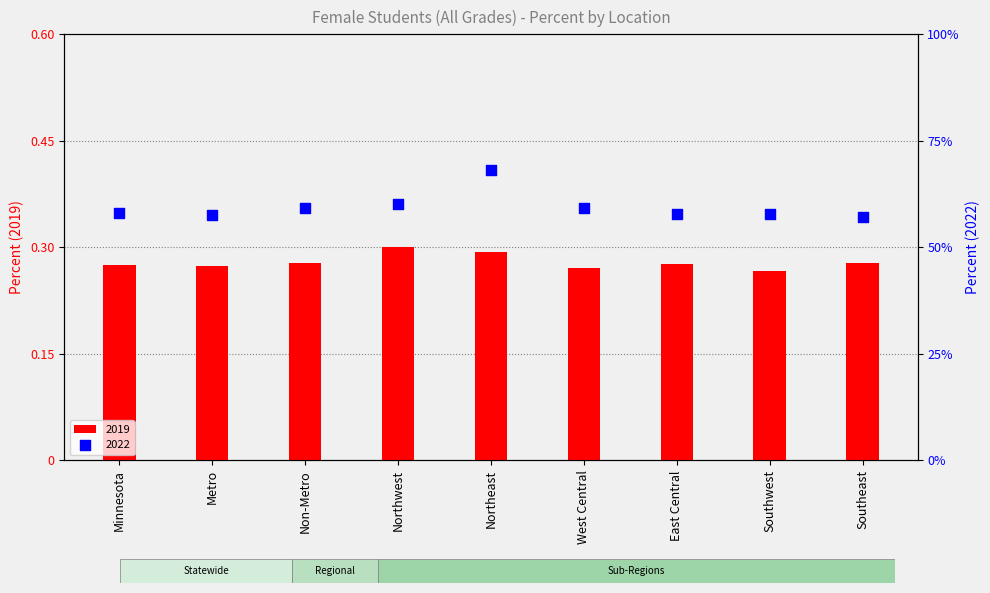

At which category is the sum across all series the highest?

Northeast